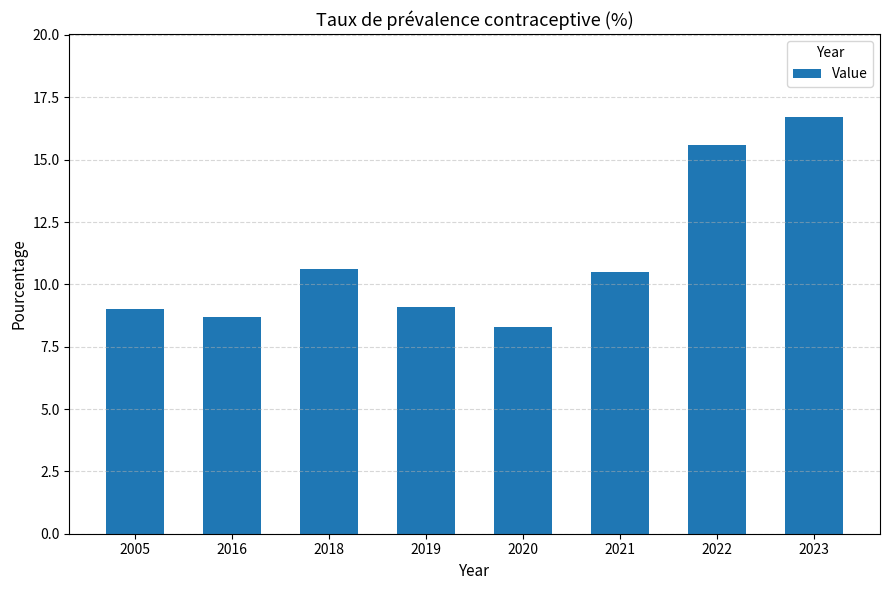

What is the greatest value displayed?

16.7